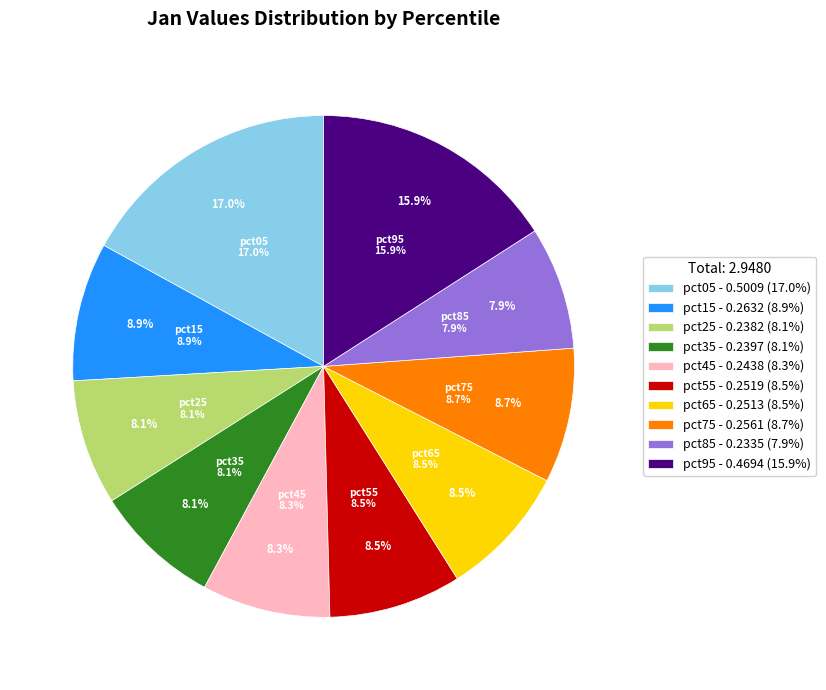

Combined, what portion of the pie is pct75 and pct15?

17.6%